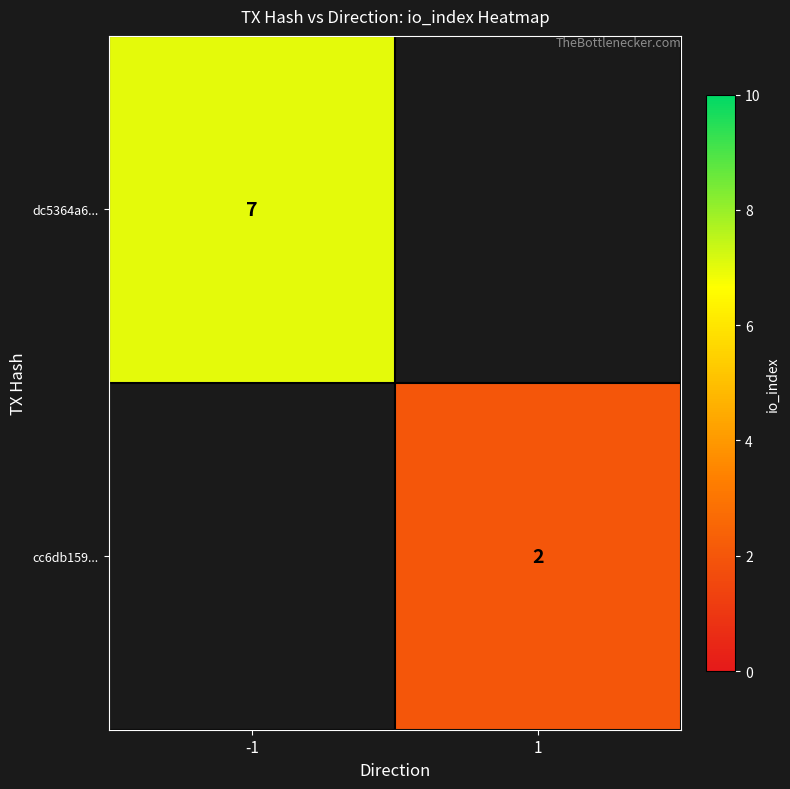

What is the smallest value displayed?

2.0